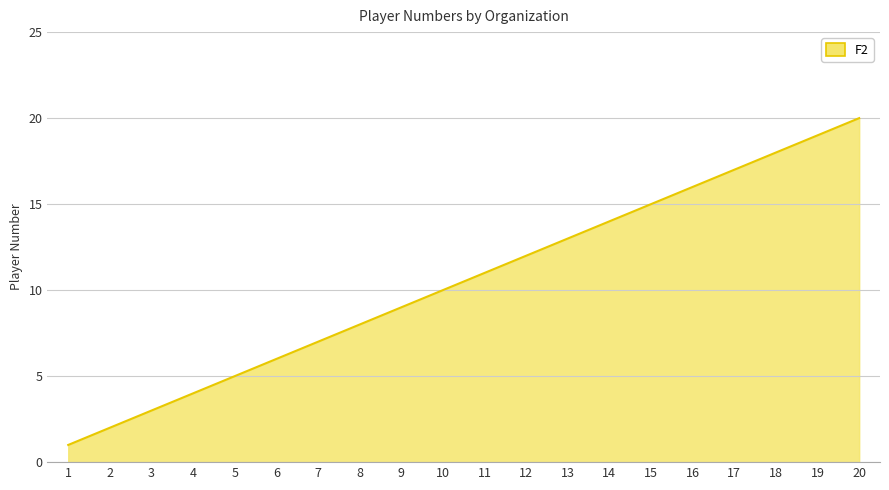

Reading right to left, transcribe all the data shown in this chart.

20	19	18	17	16	15	14	13	12	11	10	9	8	7	6	5	4	3	2	1